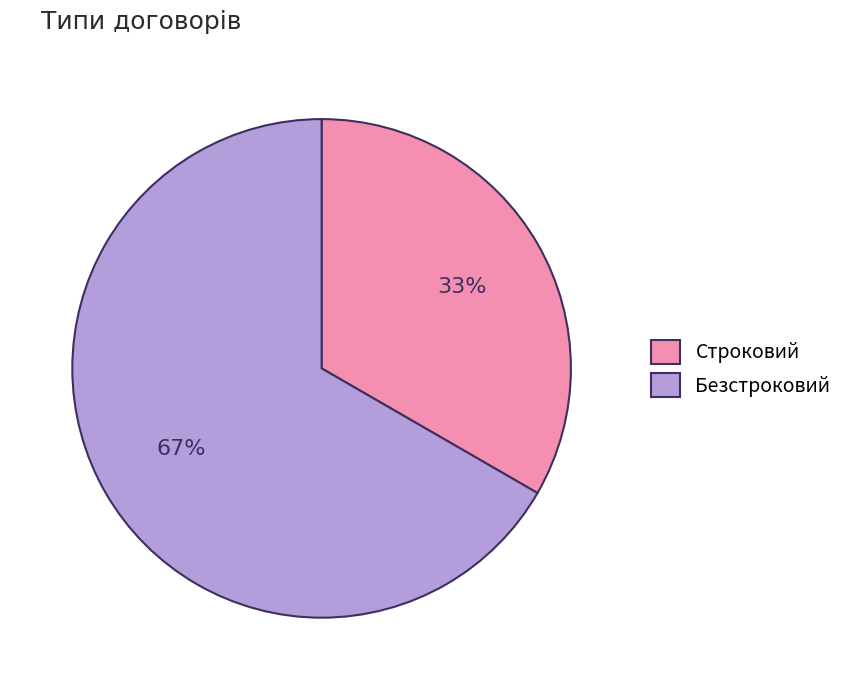

Rank the categories by value from lowest to highest.

Строковий, Безстроковий